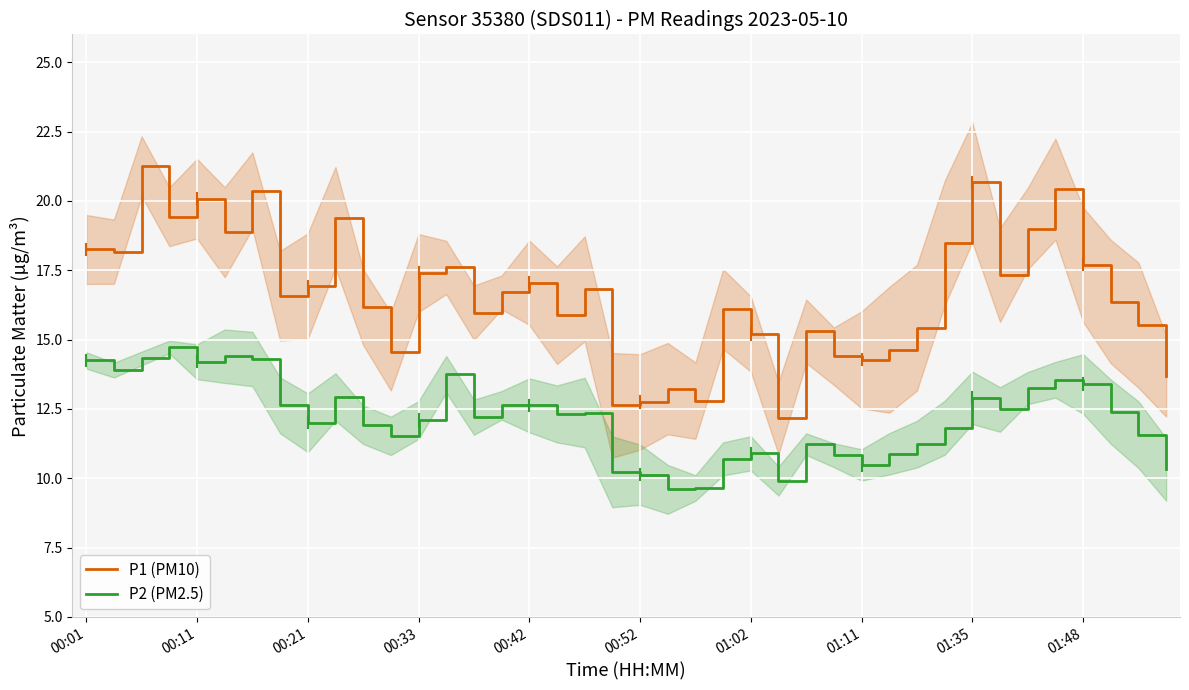

True or false: P2 (PM2.5) and P1 (PM10) intersect in this chart.

False